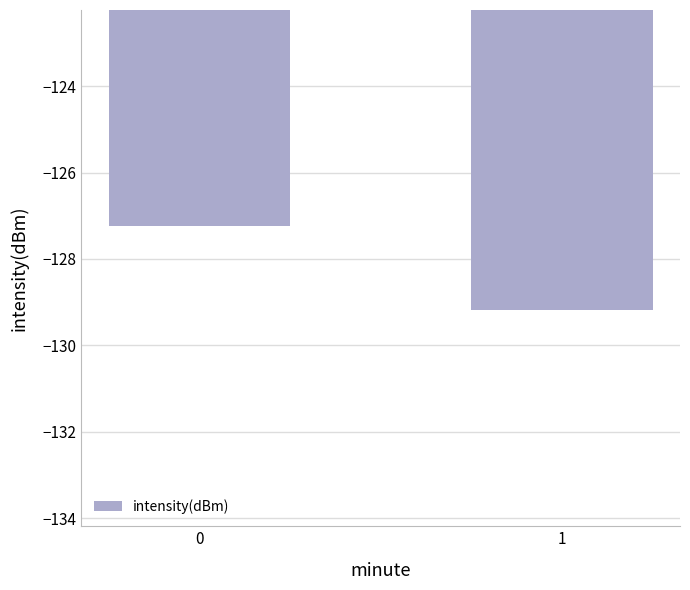

Which category has the lowest value across all series?

1